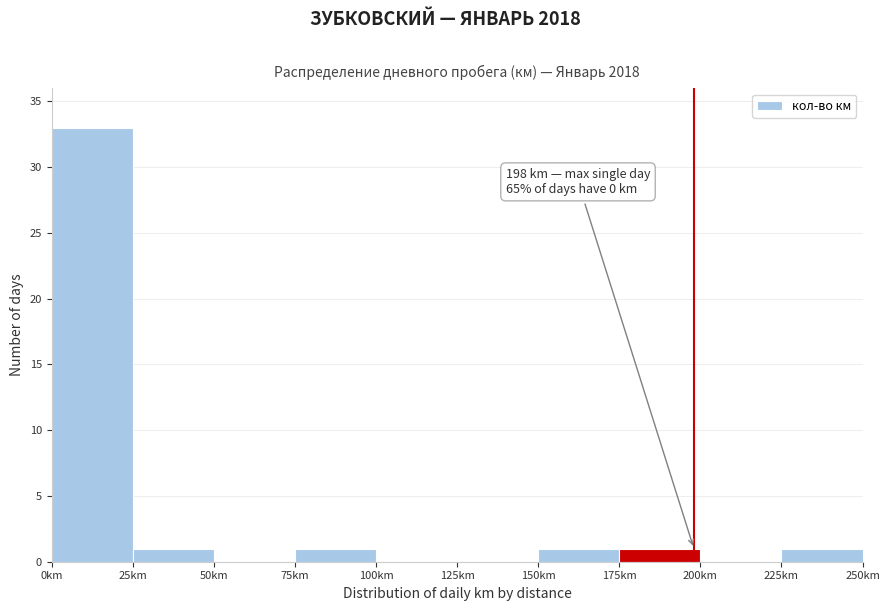

Which range on the x-axis has the tallest bar?

0 to 25